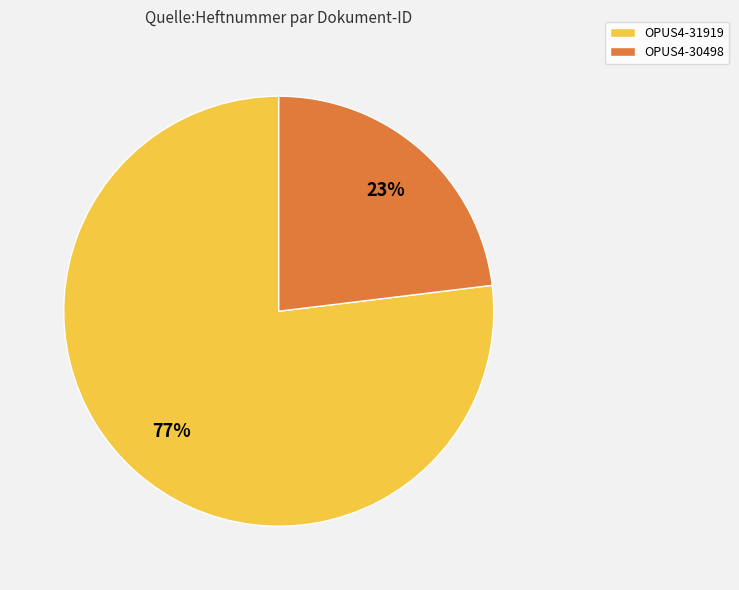

What is the largest slice in the pie chart?

OPUS4-31919